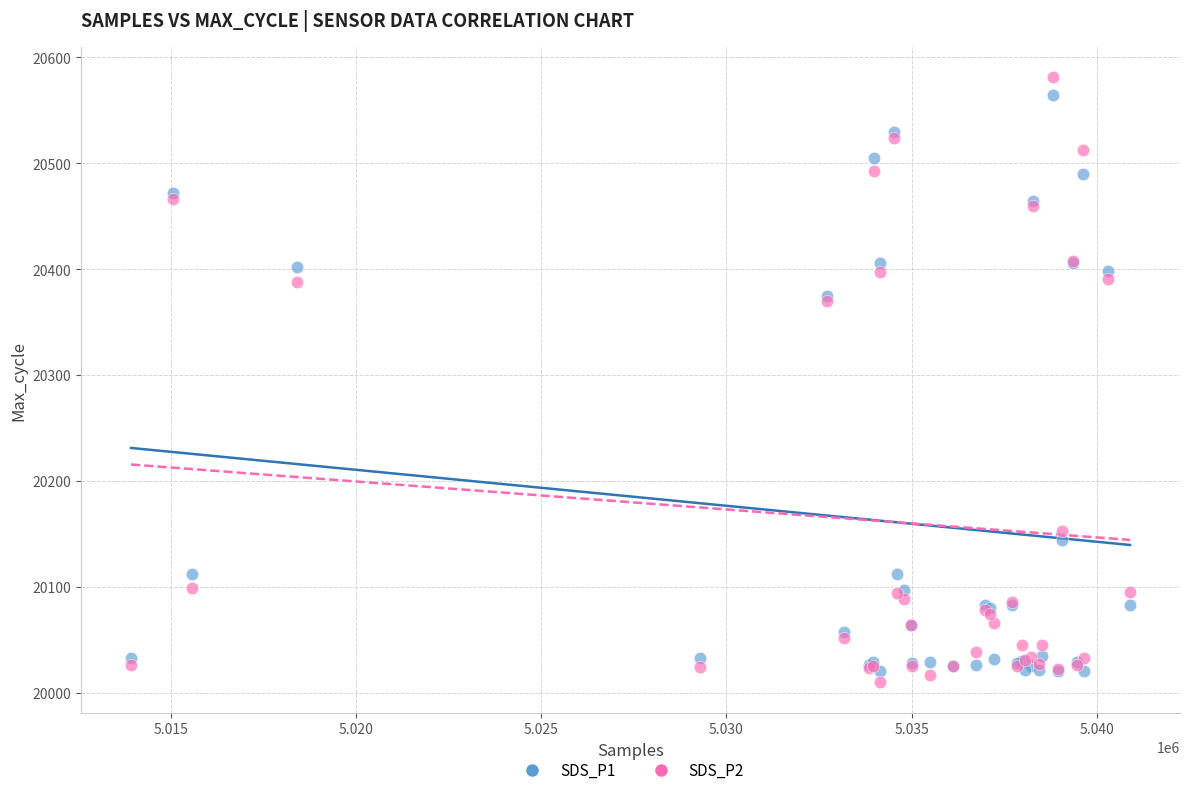

What are all the series names shown in the legend?

SDS_P1, SDS_P2